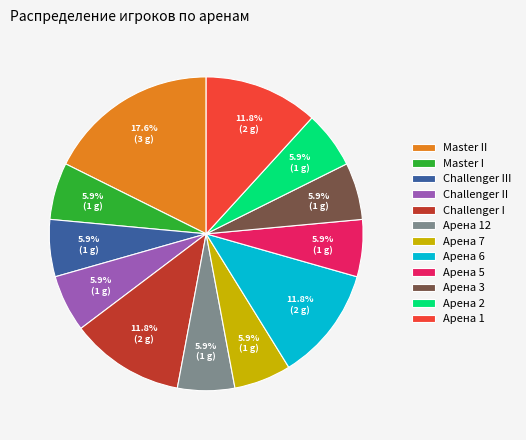

Is Арена 1 the majority of the pie?

No